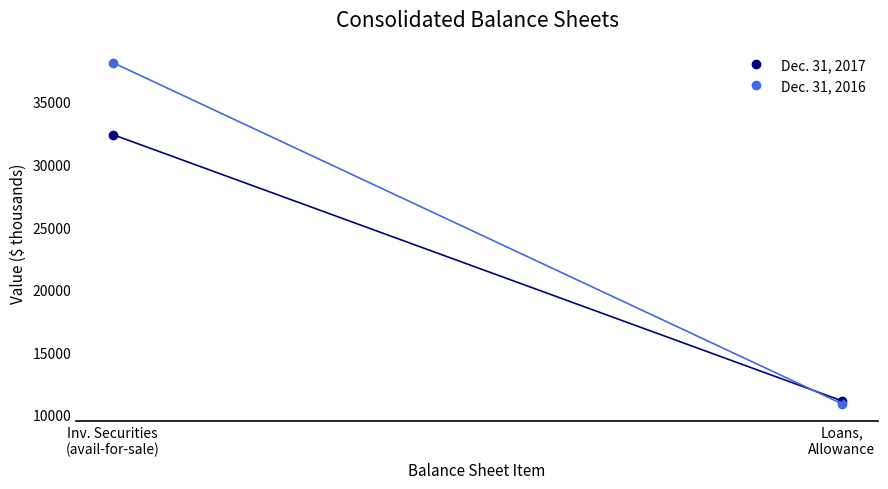

Count the number of data series in this chart.

2